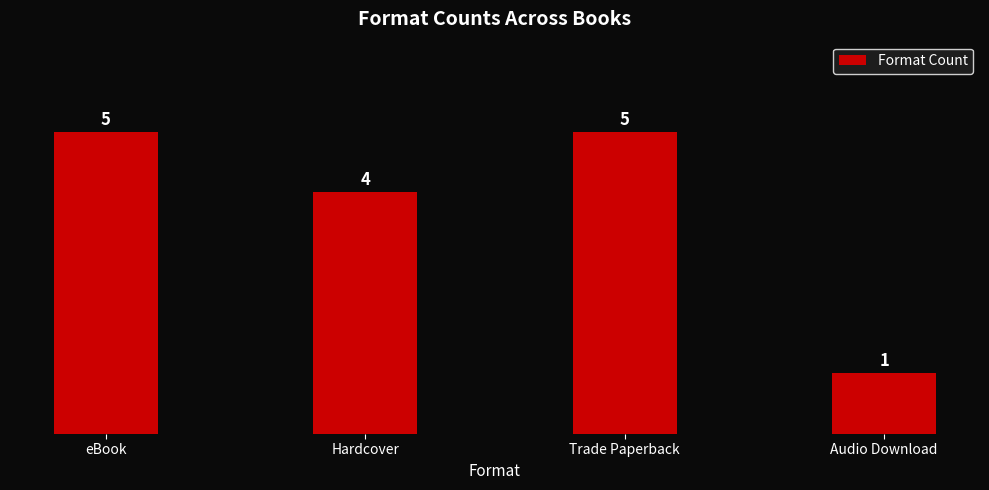

Is it true that the value at Trade Paperback is 1?

False